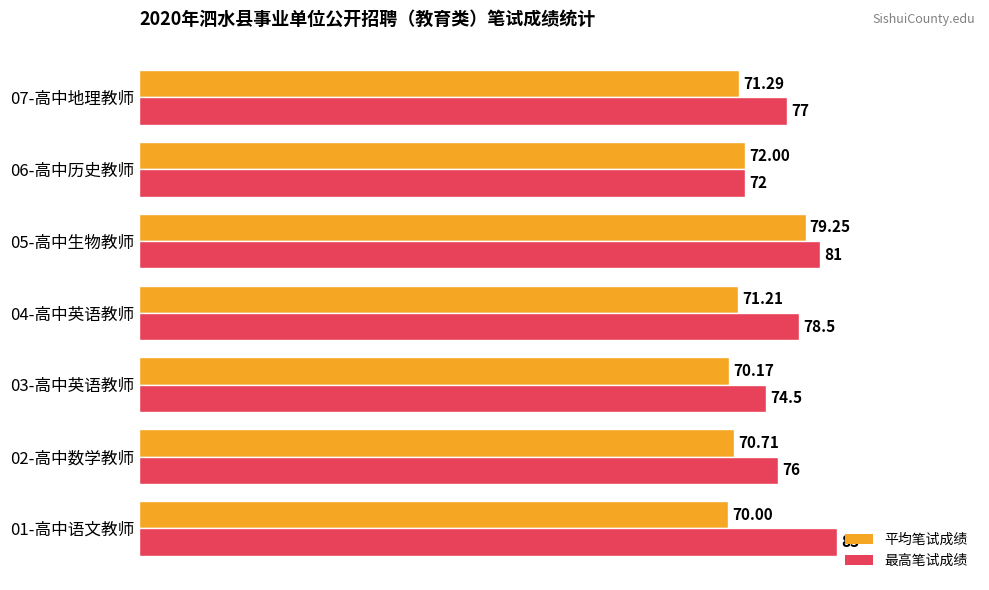

Count the number of categories in the chart.

7